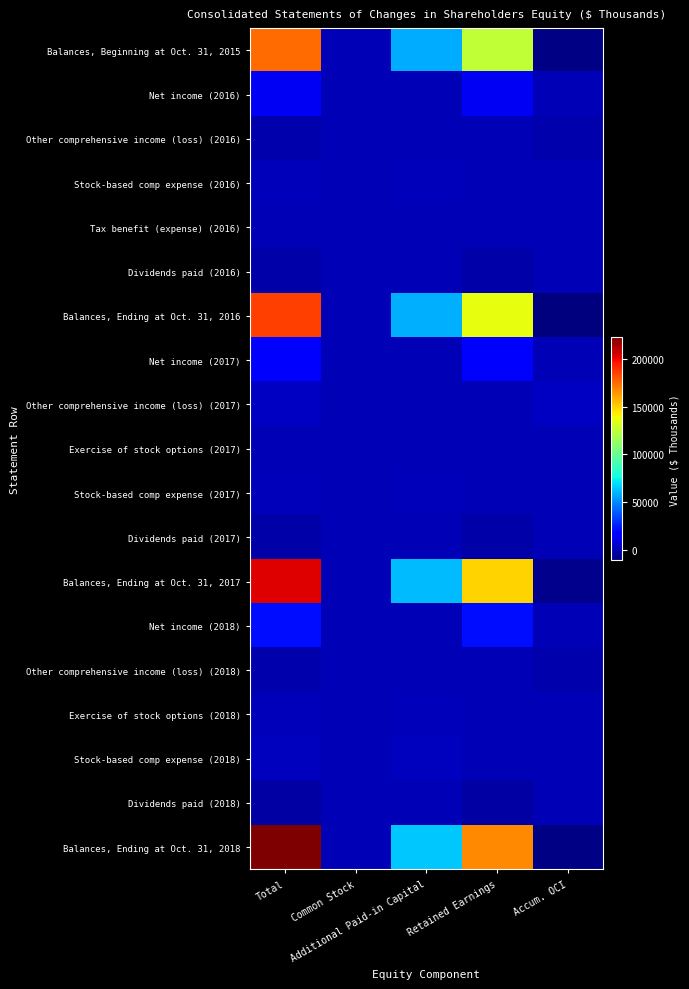

What is the total value across all series at Accum. OCI?

-38959